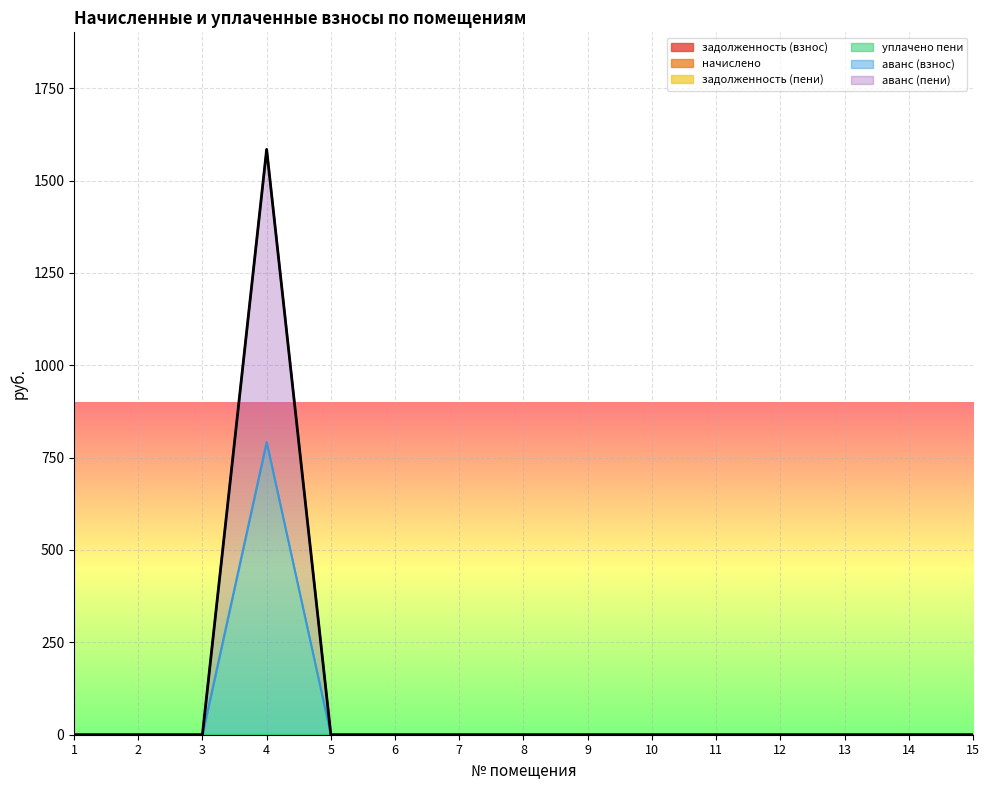

Which series has the widest spread of values?

аванс (взнос)